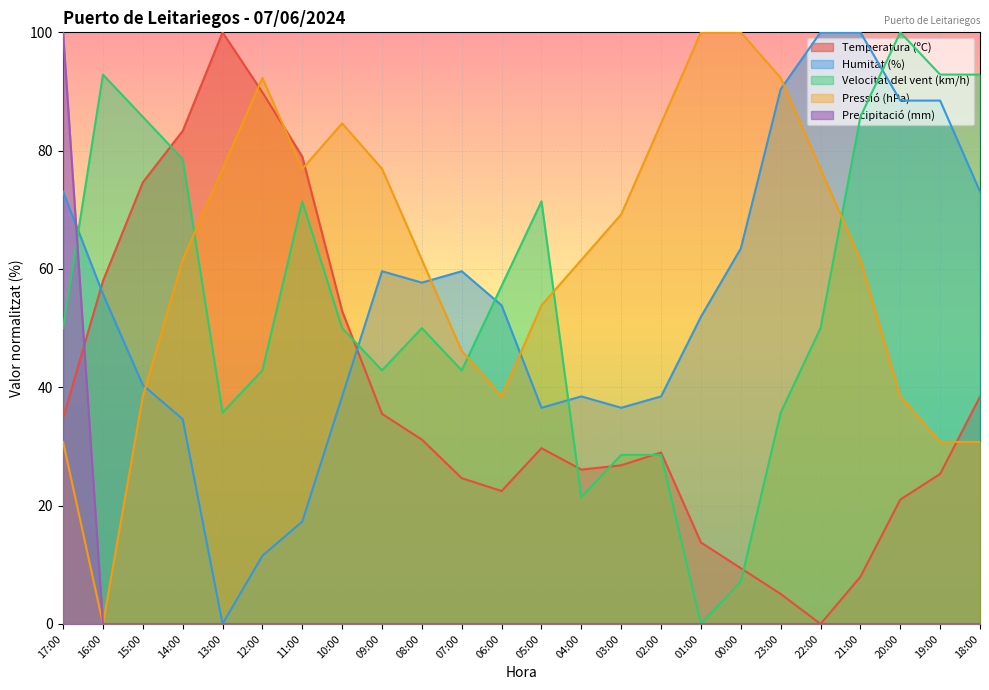

What is the greatest value displayed?

100.0